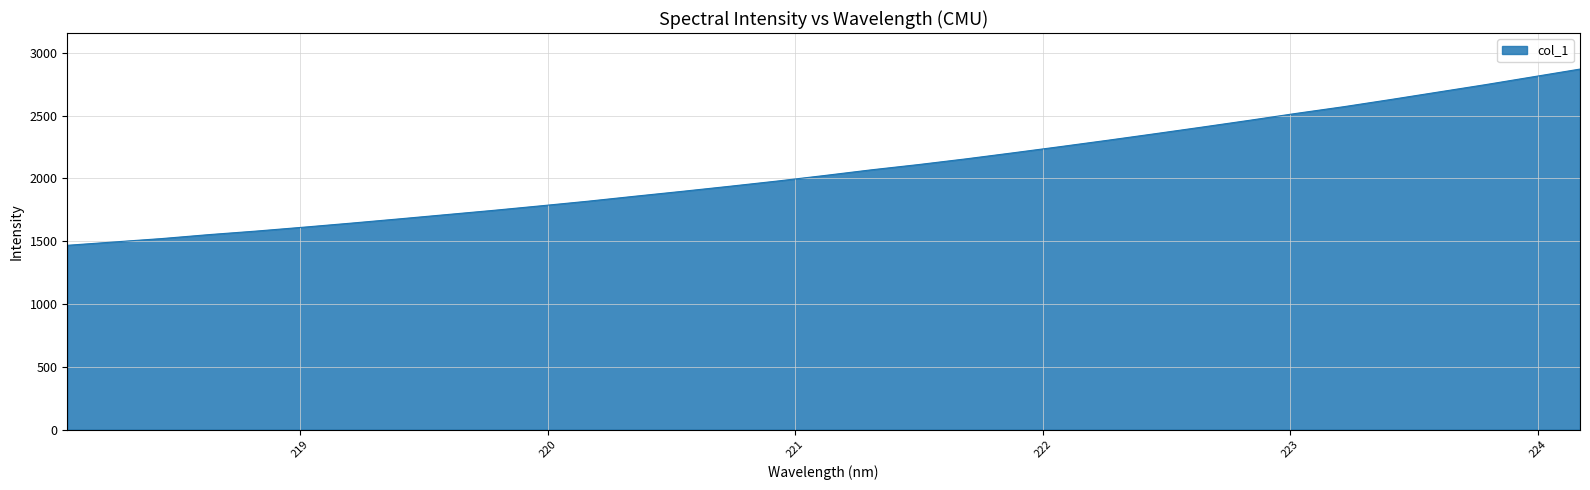

What is the maximum value shown in the chart?

2870.6